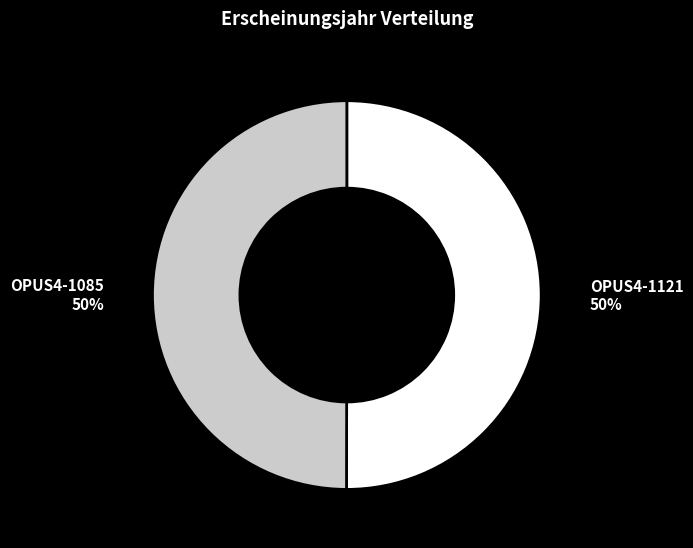

True or false: OPUS4-1085 accounts for 50% of the total.

True